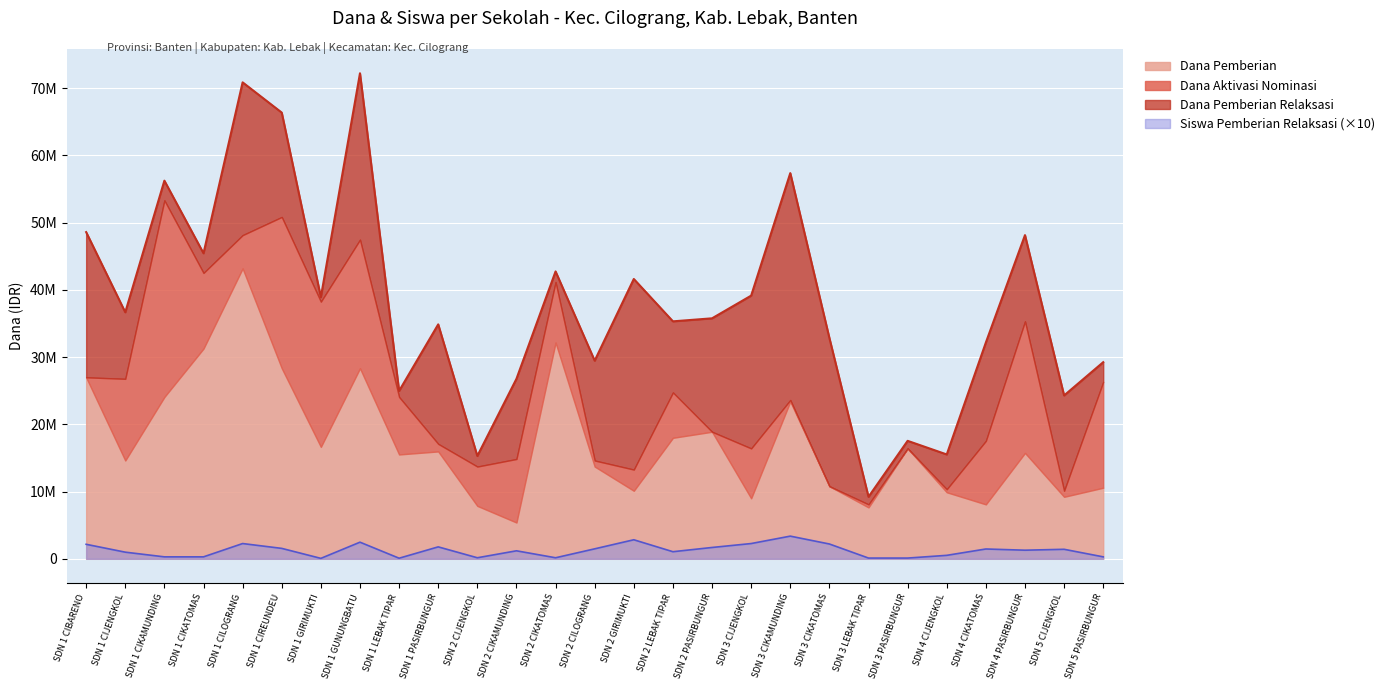

At which label does Dana Aktivasi Nominasi reach its minimum?

SDN 1 CIBARENO